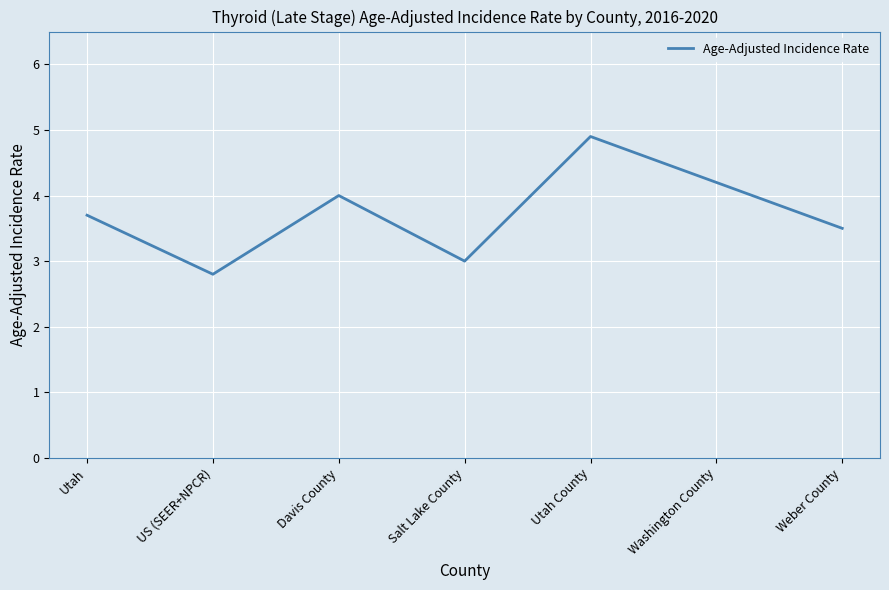

How many distinct data groups are displayed?

1